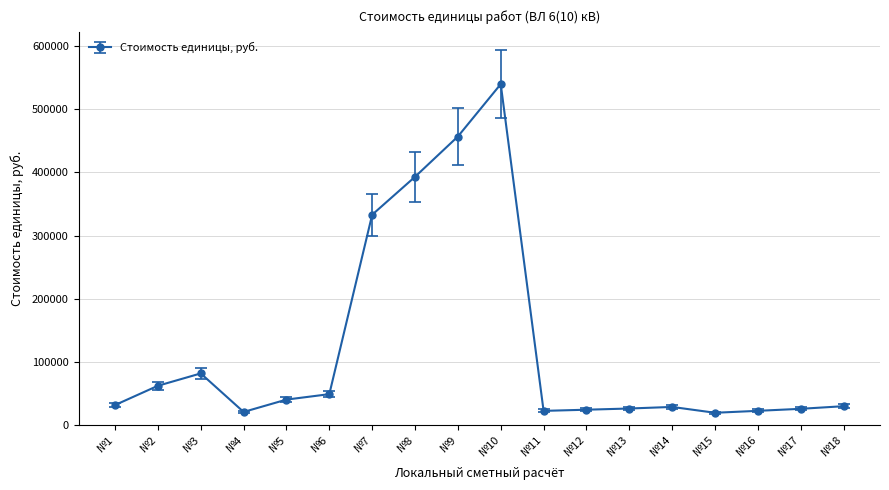

At which label is the value closest to 279624?

№7